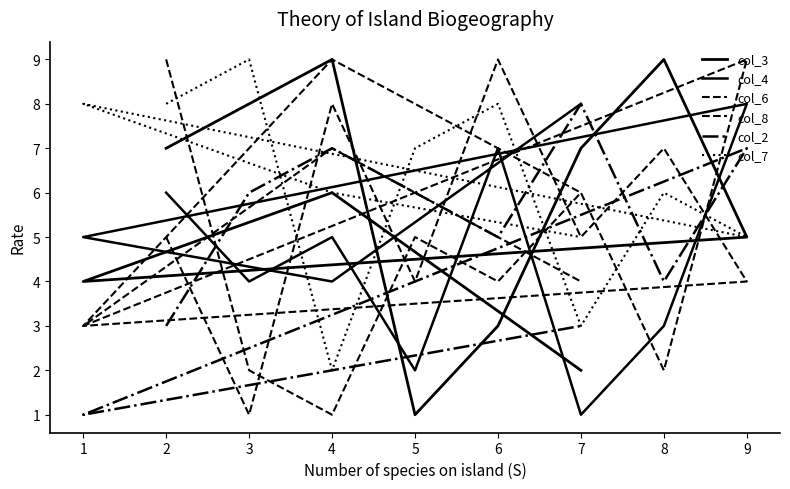

What is the difference between the maximum and minimum values in the col_4 series?

7